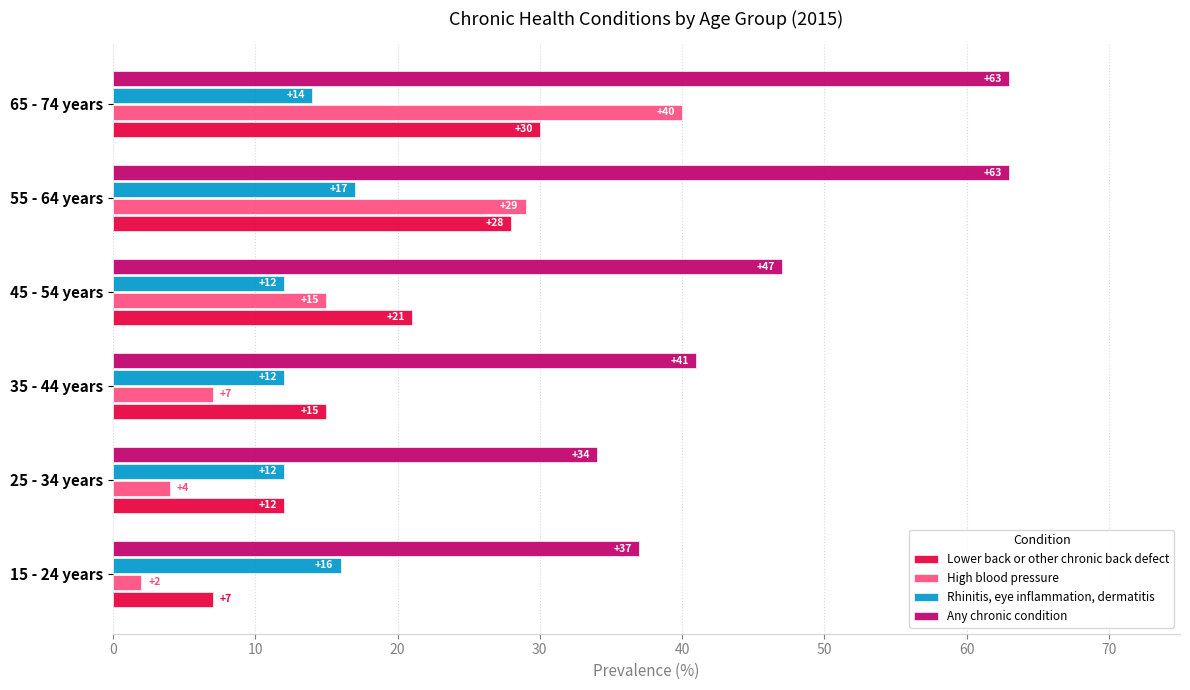

The Lower back or other chronic back defect series shows 21 at 25 - 34 years. True or false?

False